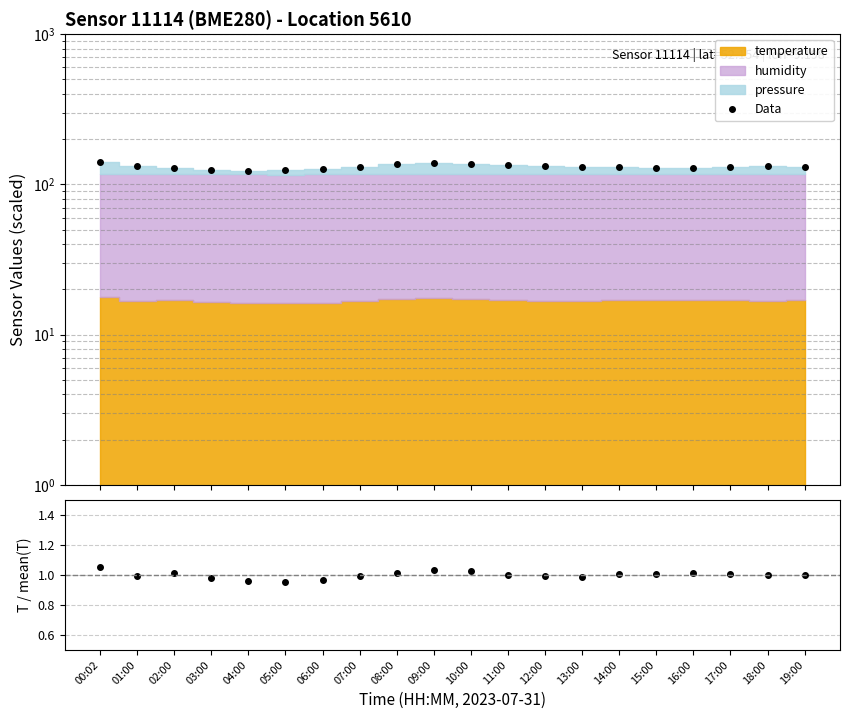

How many points are lower than both their immediate neighbors (excluding endpoints)?

2